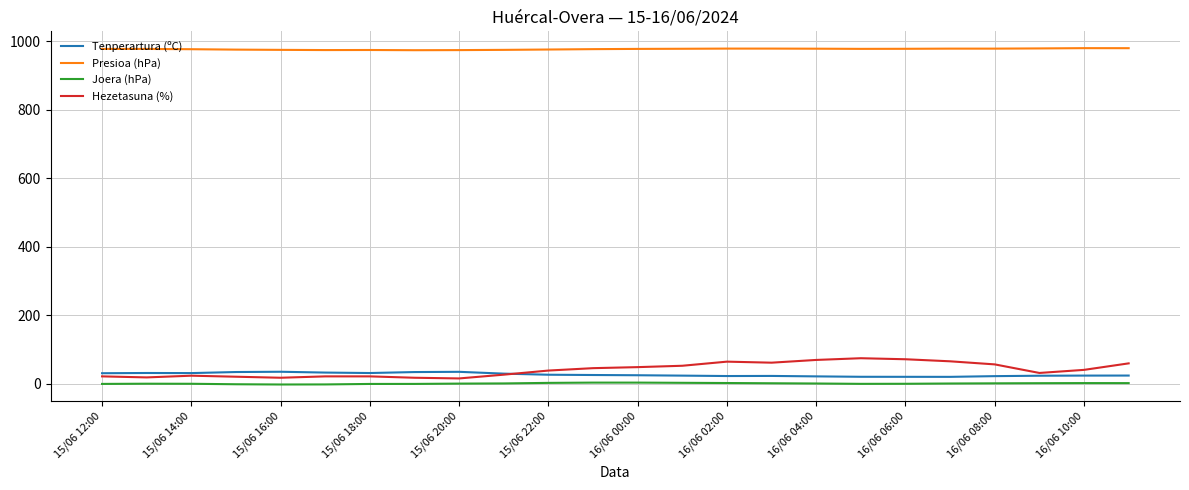

Rank the series by their maximum value, from lowest to highest.

Joera (hPa), Tenperartura (ºC), Hezetasuna (%), Presioa (hPa)